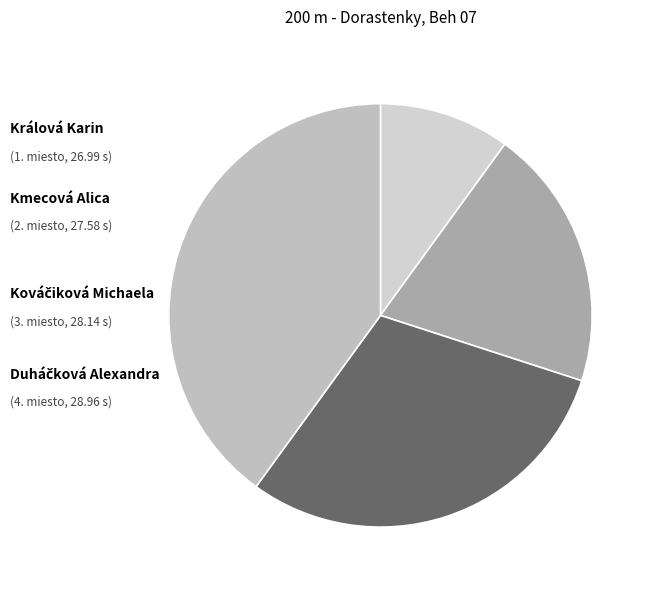

Rank the categories by value from lowest to highest.

Králová Karin, Kmecová Alica, Kováčiková Michaela, Duháčková Alexandra